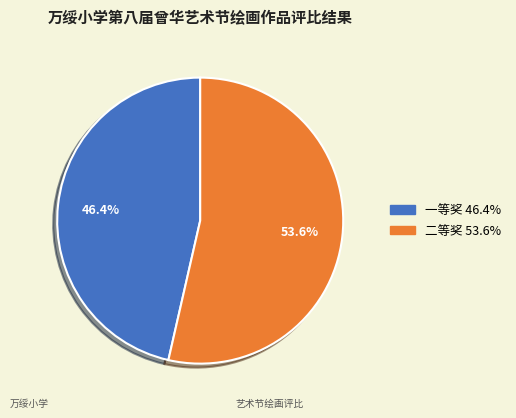

How many segments does this pie chart have?

2